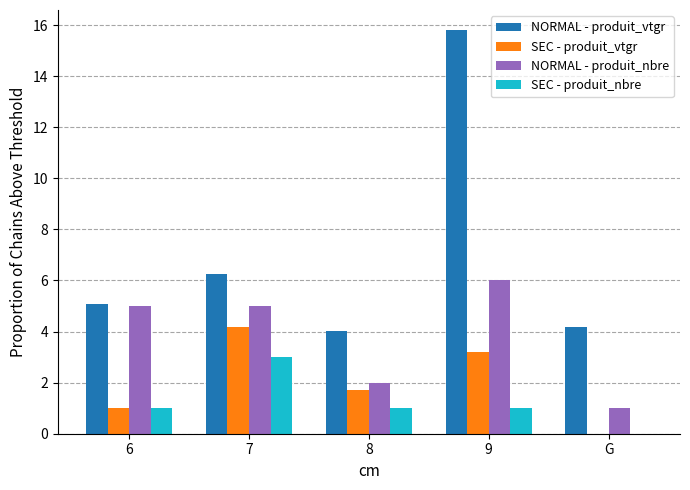

Is it true that NORMAL - produit_vtgr equals 5.1 at 6?

True